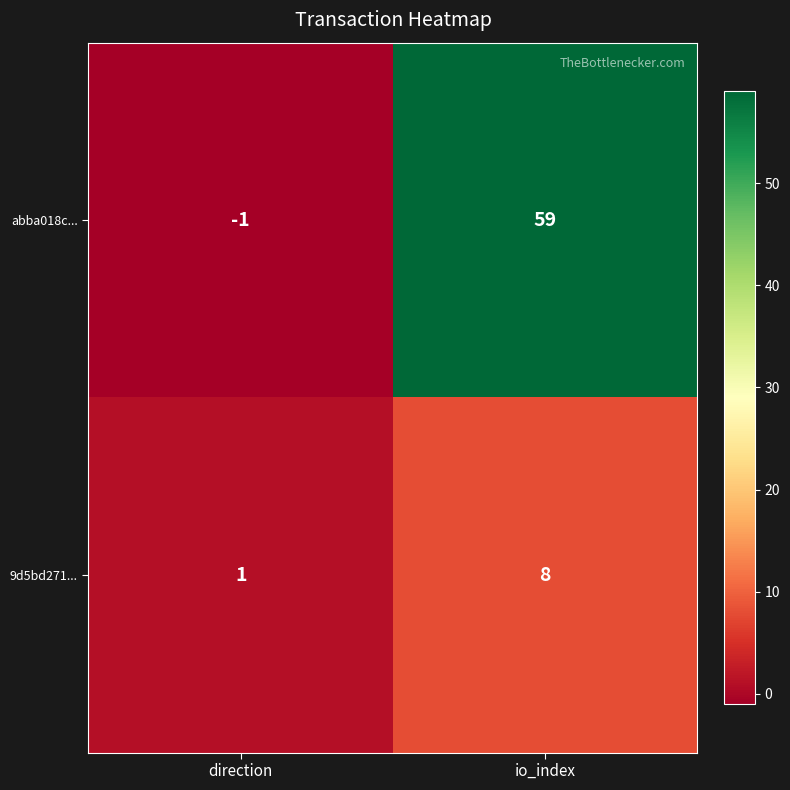

The value of 9d5bd271... at direction is 1. True or false?

True